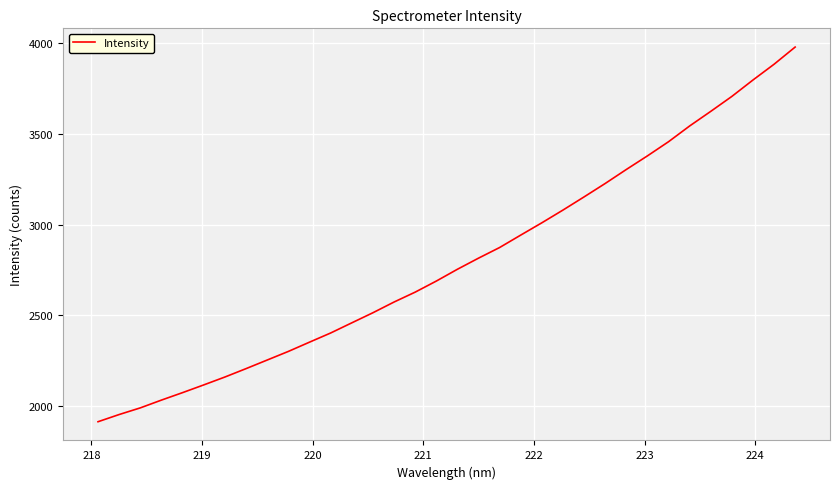

What is the difference between the maximum and minimum values?

2068.2